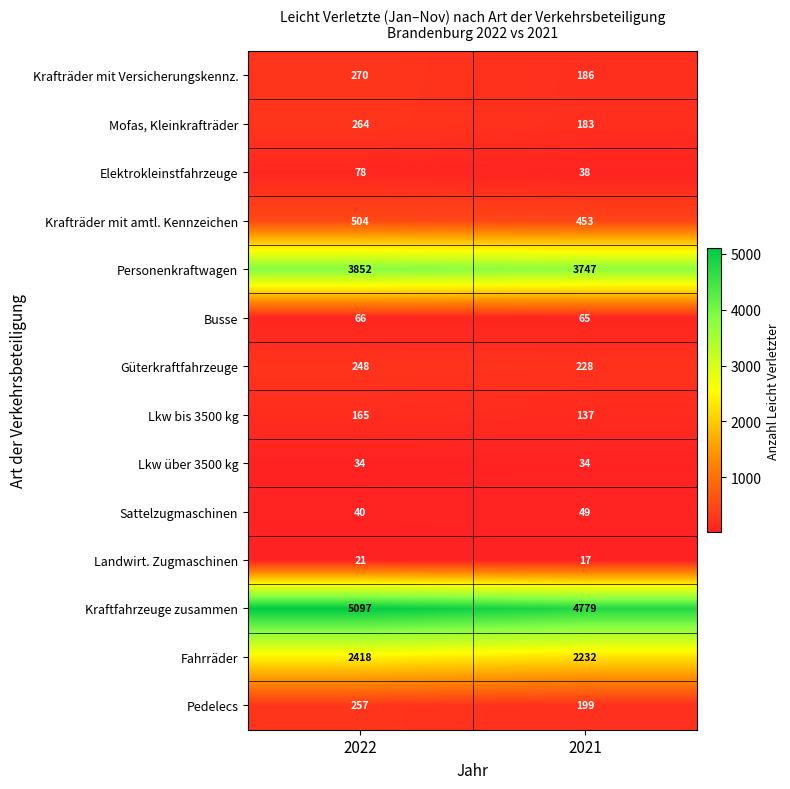

Reading right to left, extract all data points from this chart.

Krafträder mit Versicherungskennz.: 186	270
Mofas, Kleinkrafträder: 183	264
Elektrokleinstfahrzeuge: 38	78
Krafträder mit amtl. Kennzeichen: 453	504
Personenkraftwagen: 3747	3852
Busse: 65	66
Güterkraftfahrzeuge: 228	248
Lkw bis 3500 kg: 137	165
Lkw über 3500 kg: 34	34
Sattelzugmaschinen: 49	40
Landwirt. Zugmaschinen: 17	21
Kraftfahrzeuge zusammen: 4779	5097
Fahrräder: 2232	2418
Pedelecs: 199	257